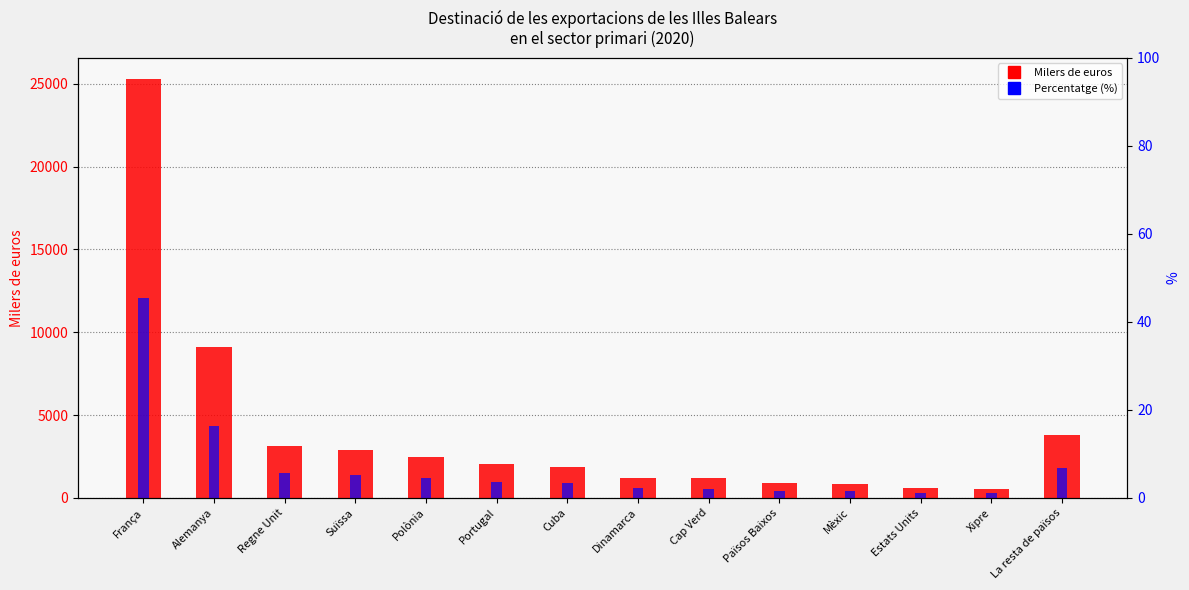

What is the value of the Milers de euros bar at the 5th from the left?

2490.4